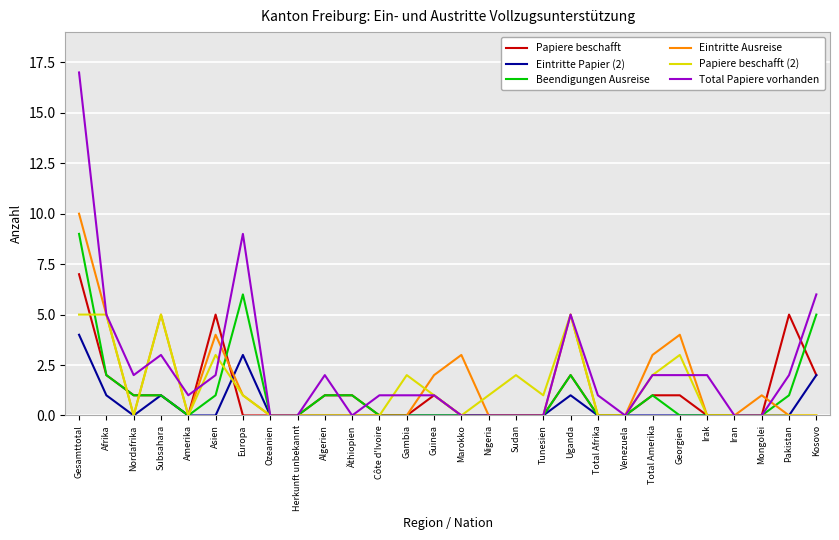

Is the value of Eintritte Papier (2) at Asien greater than the value of Total Papiere vorhanden at Irak?

No